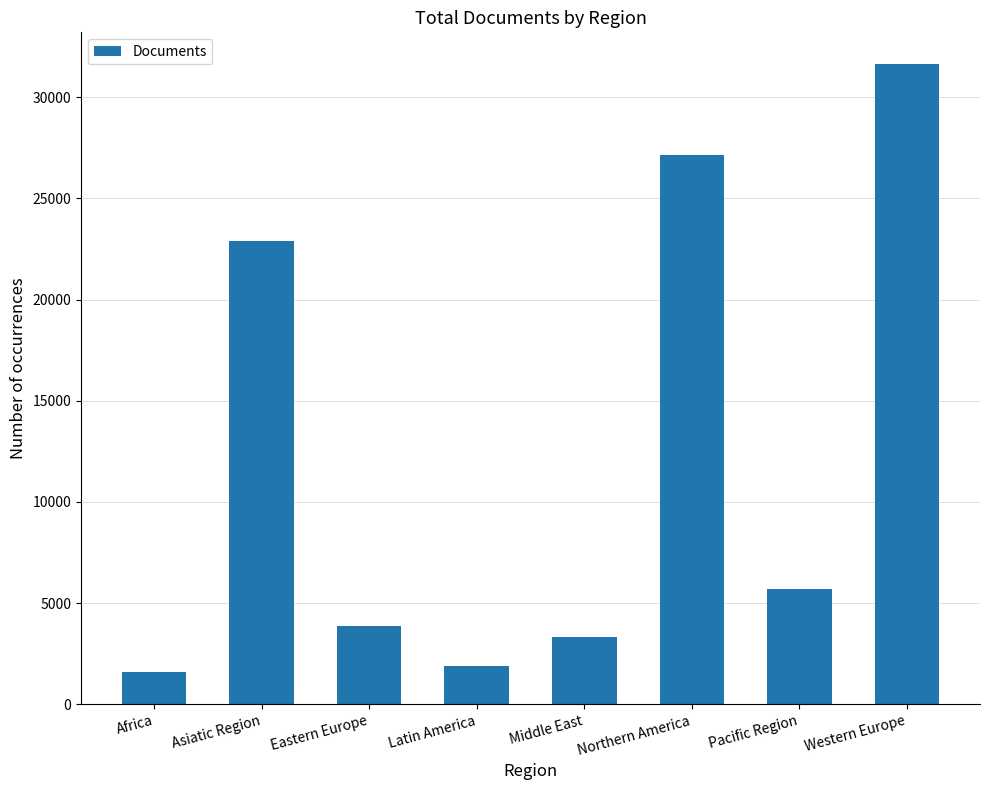

Which label corresponds to the largest value in the chart?

Western Europe